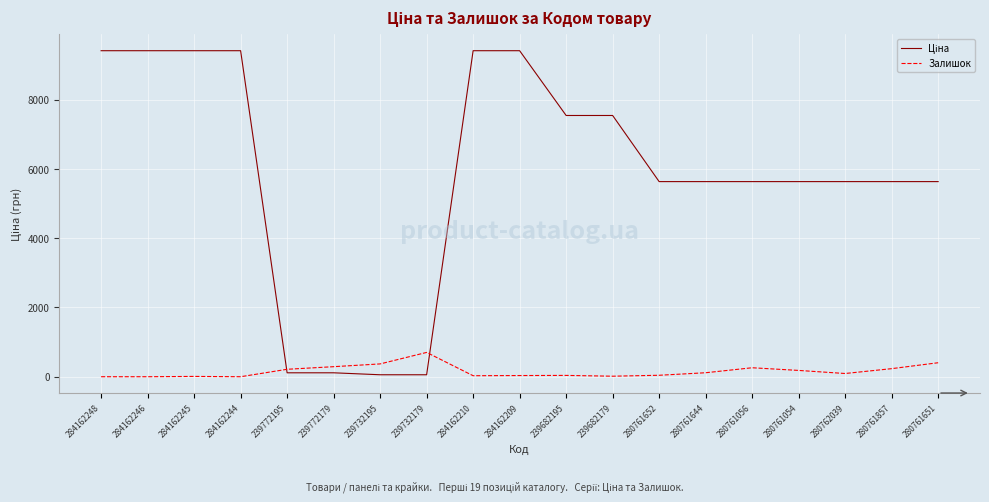

What is the maximum value shown in the chart?

9416.9